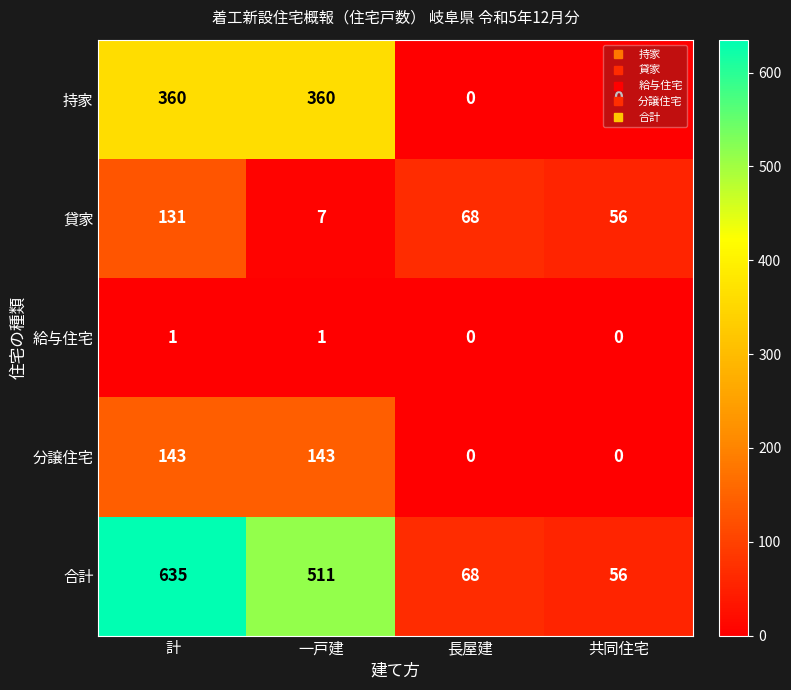

What is the approximate value of 合計 at 一戸建, to the nearest 100?

500